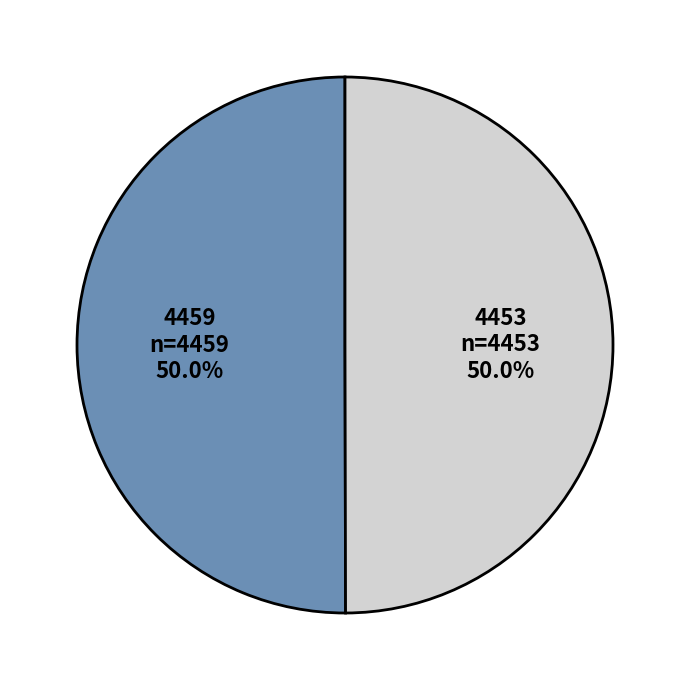

True or false: 4453 accounts for 40% of the total.

False